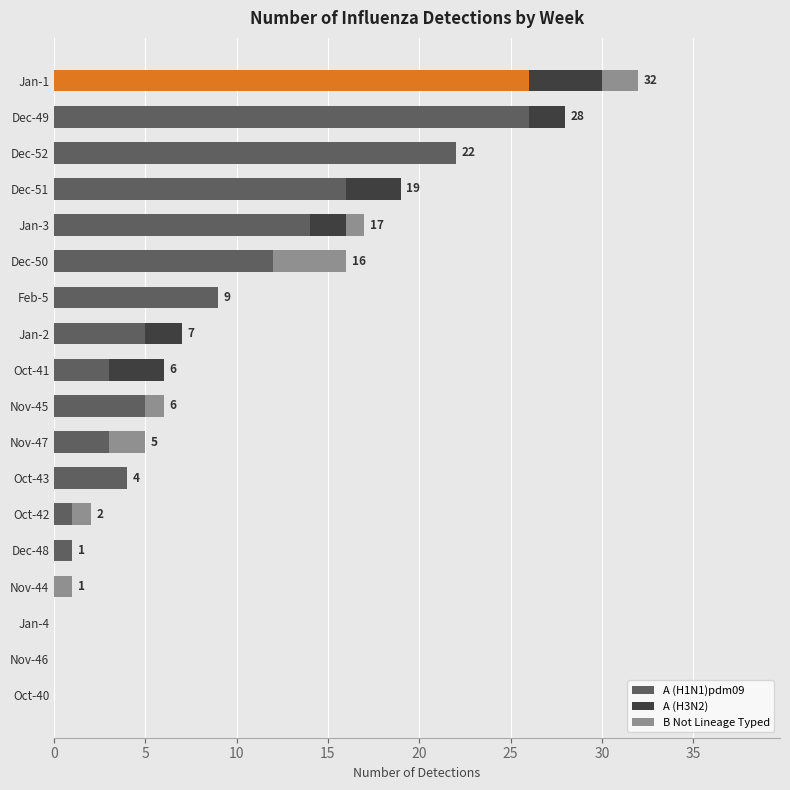

What is the total value across all series at Dec-51?

19